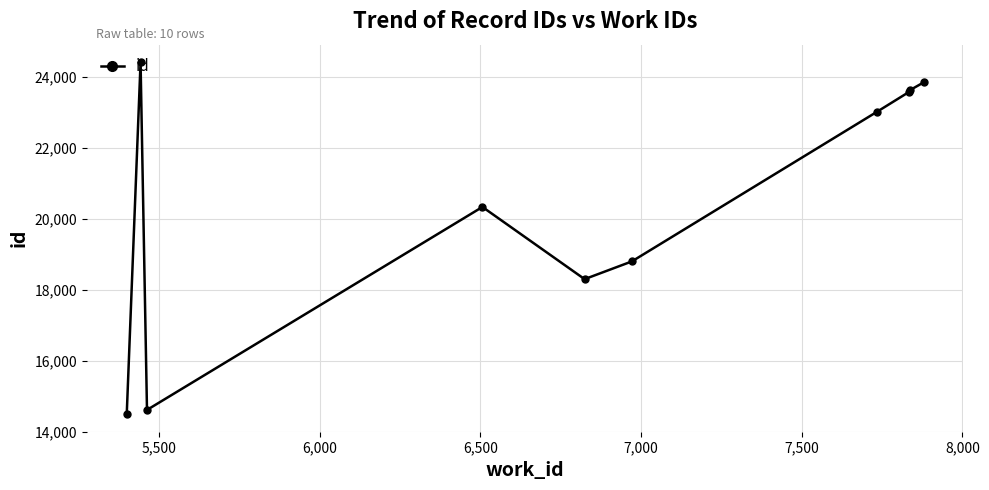

What is the smallest value displayed?

14491